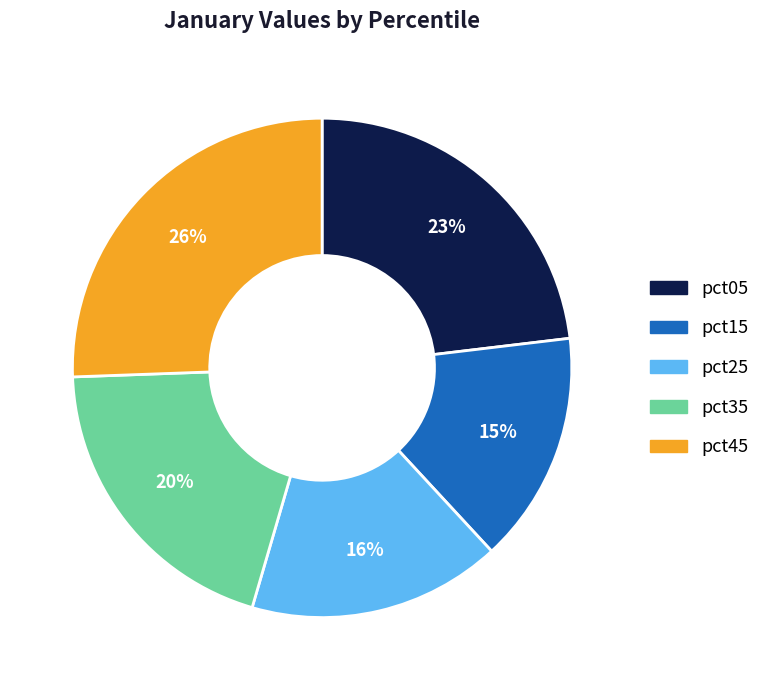

Combined, do pct15 and pct35 account for over 50%?

No